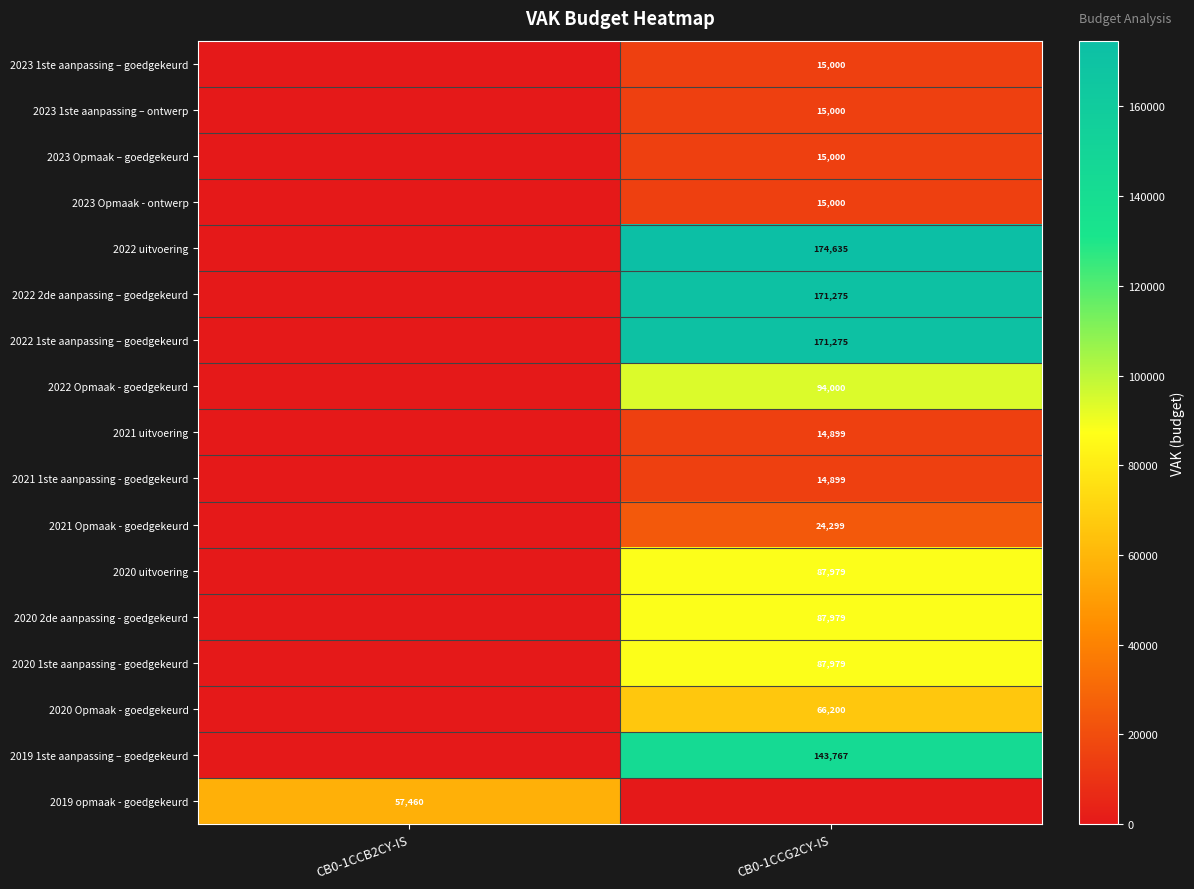

The value of 2023 Opmaak - ontwerp at CB0-1CCG2CY-IS is 15000. True or false?

True